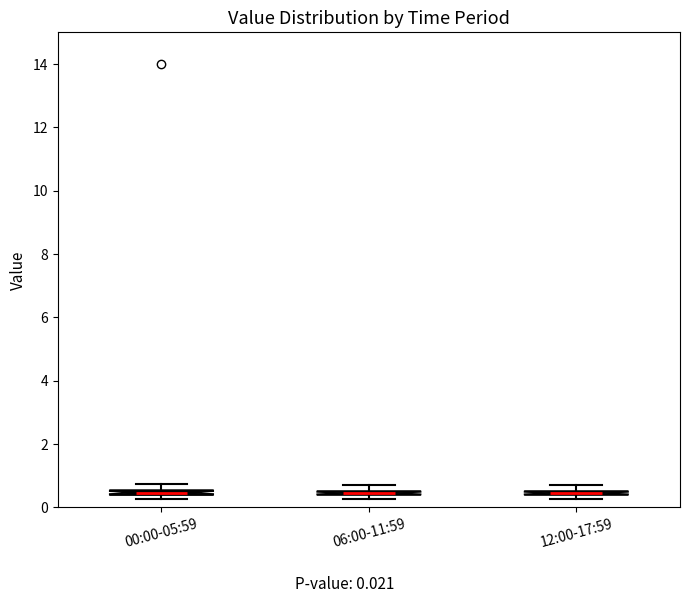

Where is the upper edge of the box for 00:00-05:59 on the y-axis? The values are not printed on the chart, so give them approximately, as read against the axis.

0.6